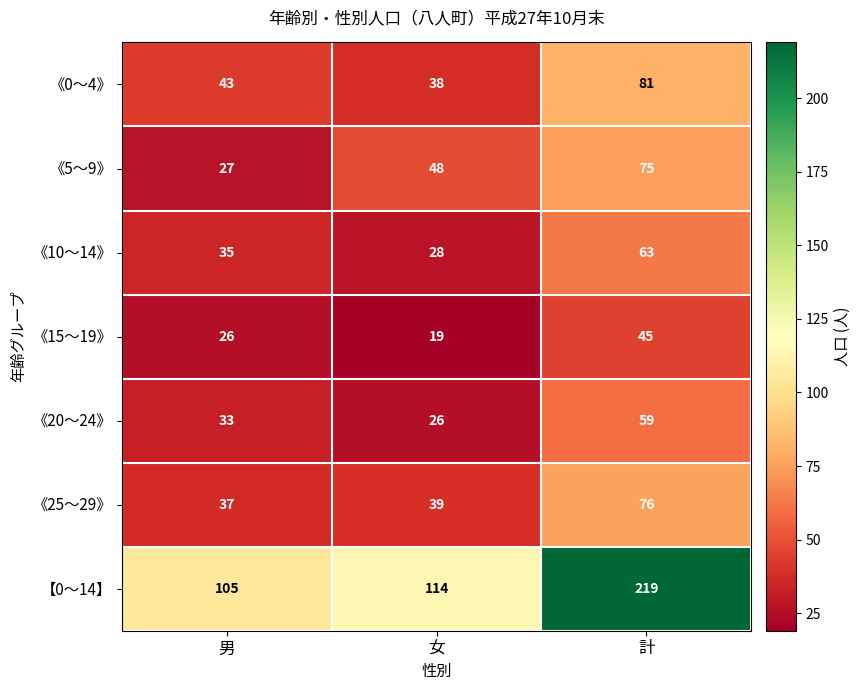

Which series changed the most between 男 and 女?

《5～9》